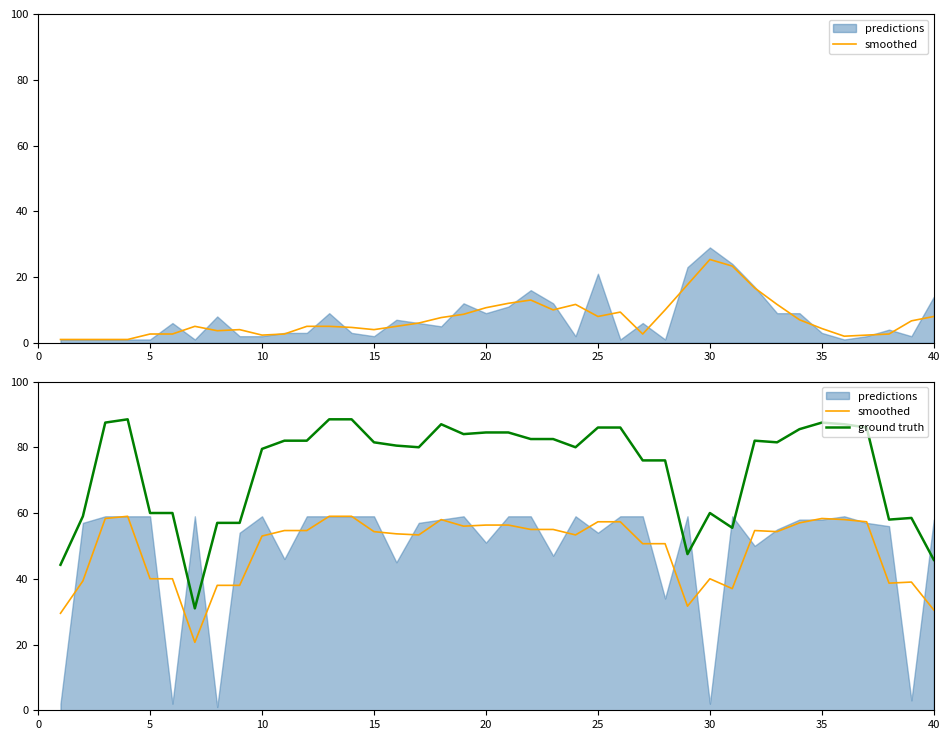

True or false: ground truth and smoothed intersect in this chart.

False